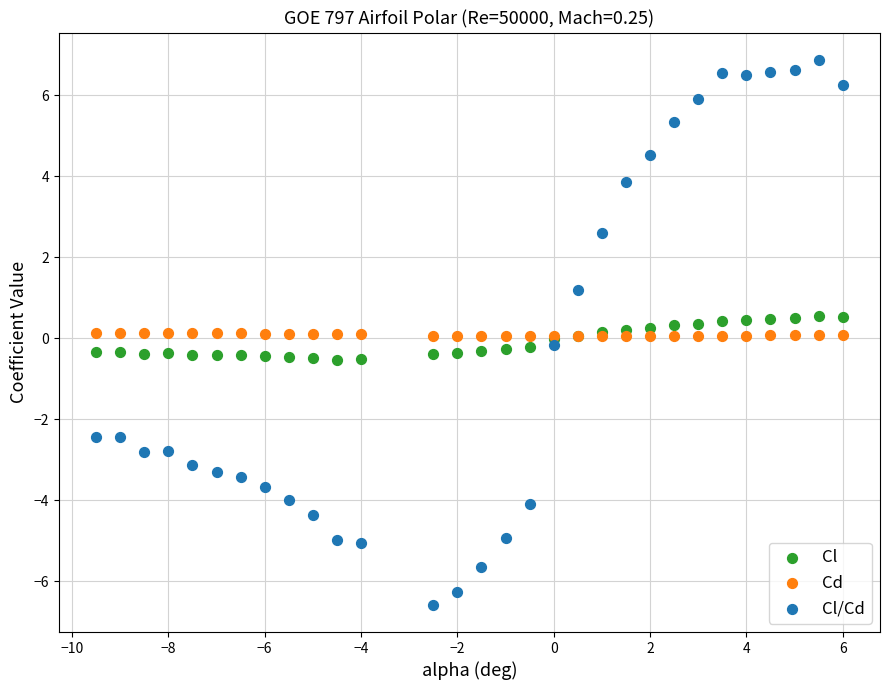

Which series has the widest spread of Y values?

Cl/Cd